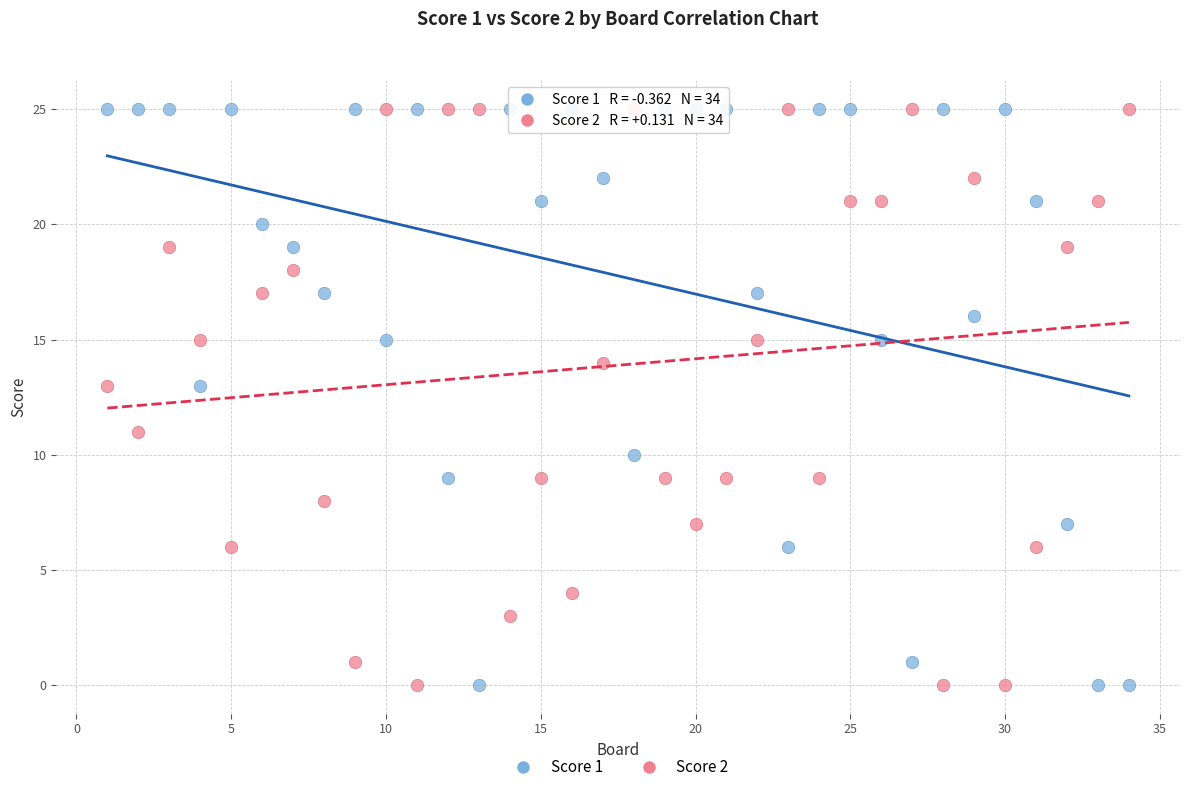

What is the X range (max minus min) for the scatter plot?

33